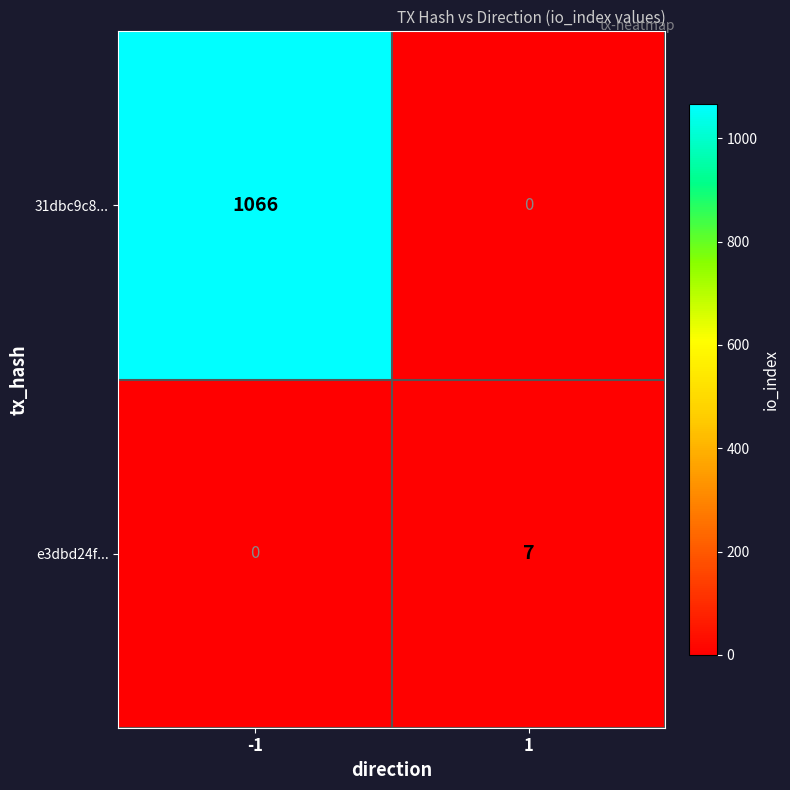

What is the difference between the highest and lowest values at -1?

1066